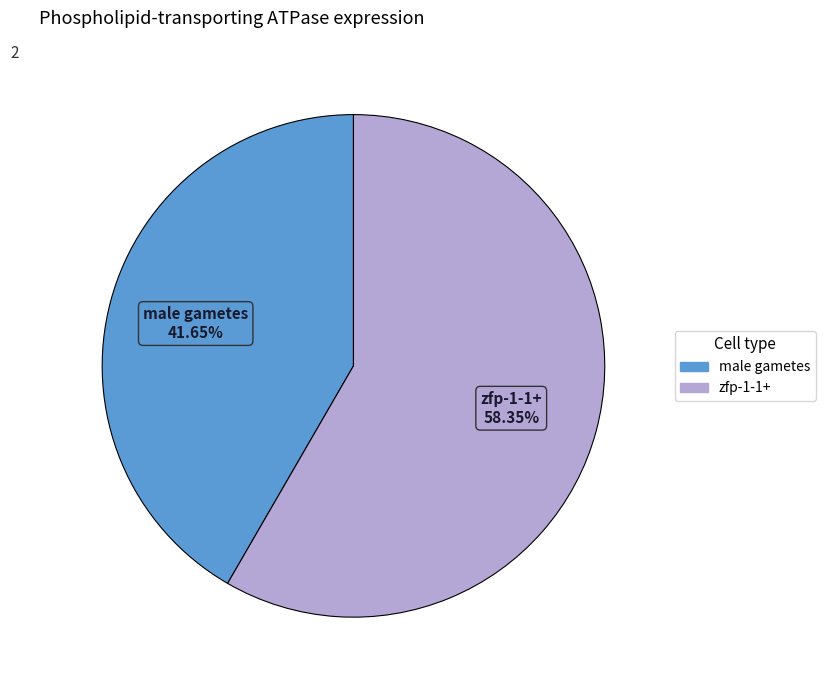

How many segments does this pie chart have?

2